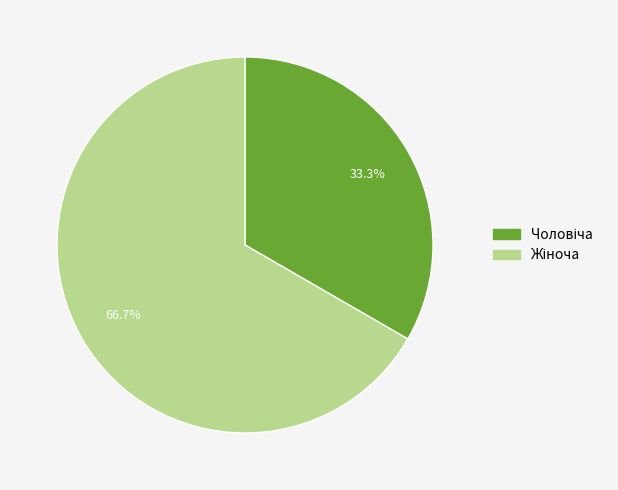

Count the number of slices in the pie.

2